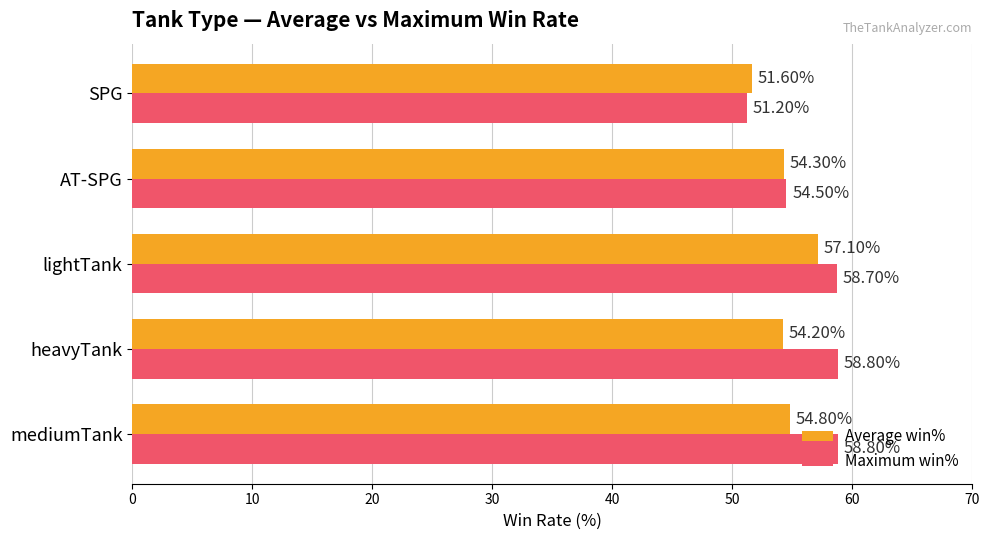

What is the sum of all Average win% values?

272.0